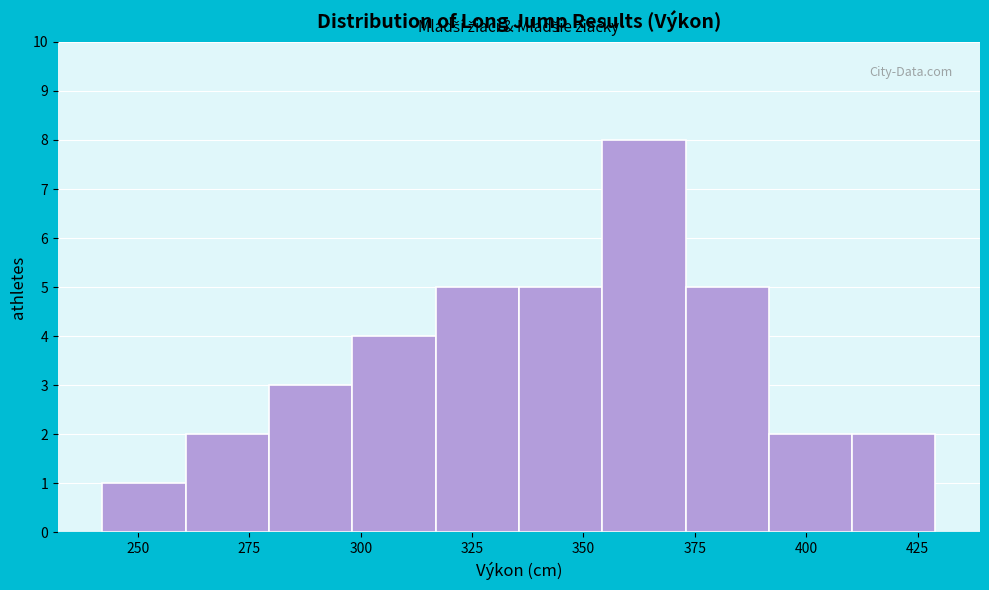

Around what value on the x-axis is the tallest bar? Give the approximate position of its centre, as read against the axis.

365